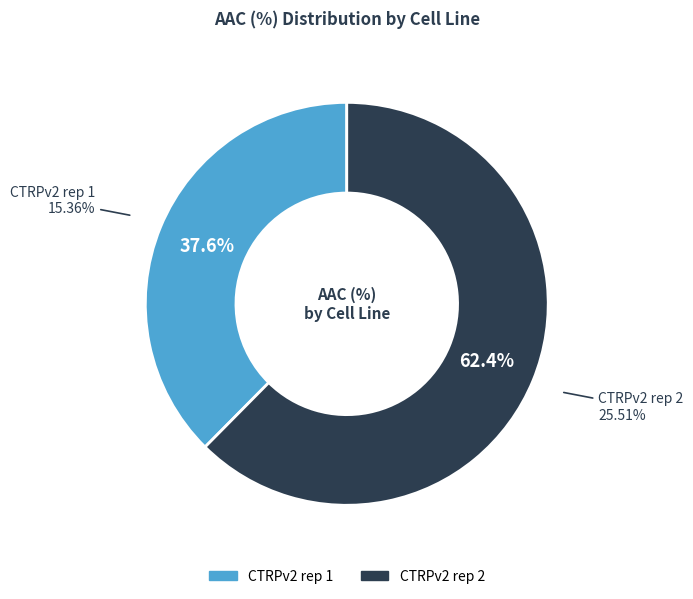

Which category accounts for the majority?

CTRPv2 rep 2